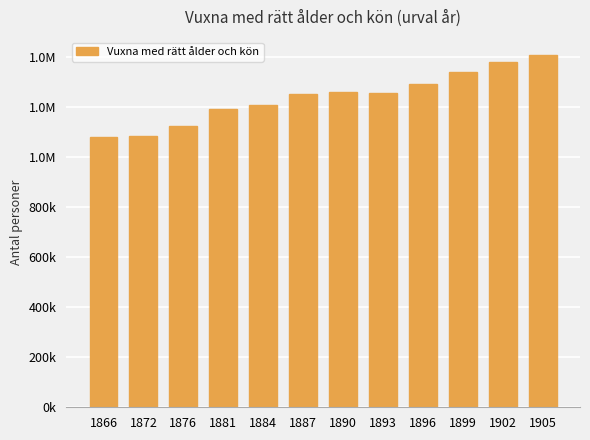

What is the ratio of the value at 1881 to the value at 1887?

1.0